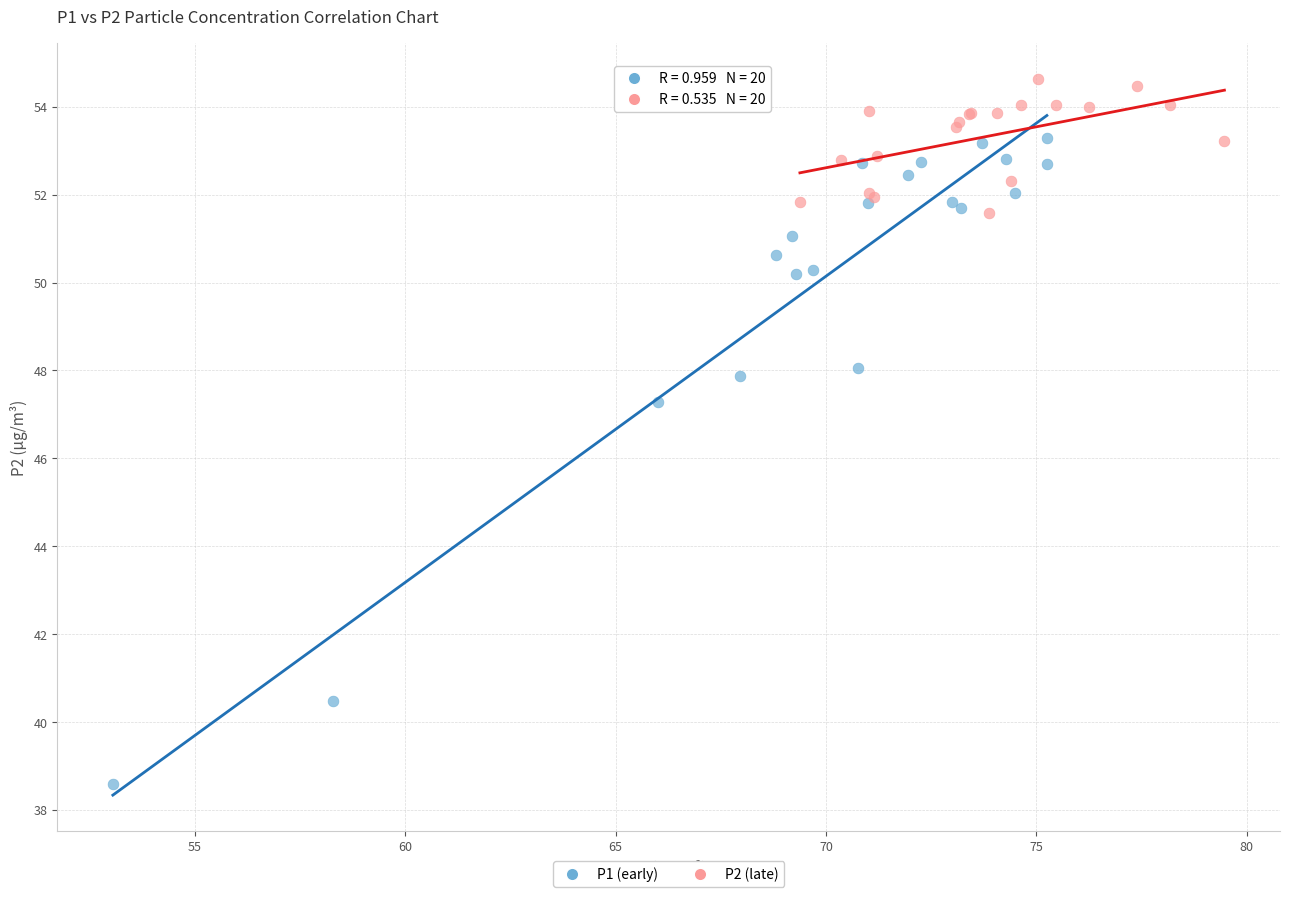

Which series contains the highest Y value?

P2 (late)